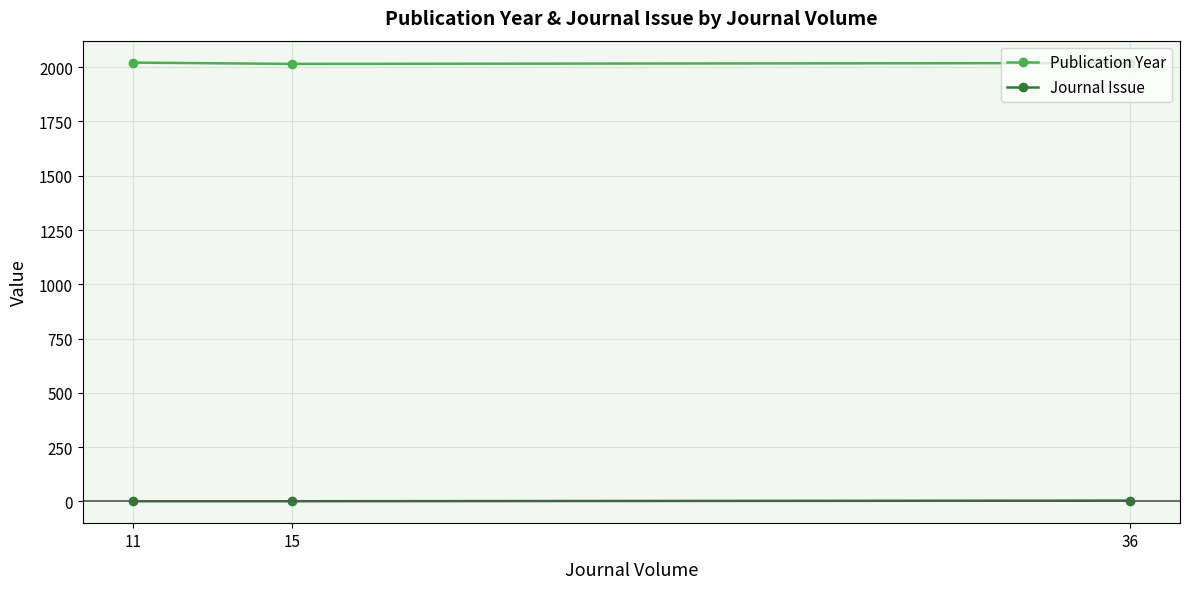

List the series in order of their overall mean, lowest first.

Journal Issue, Publication Year